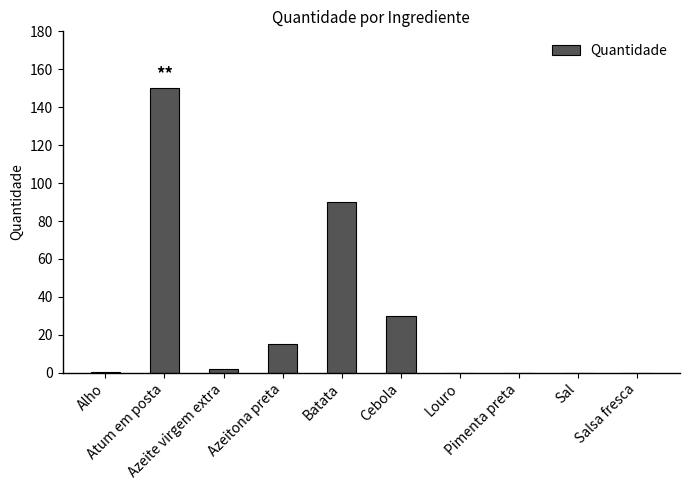

What is the sum of all values?

287.7